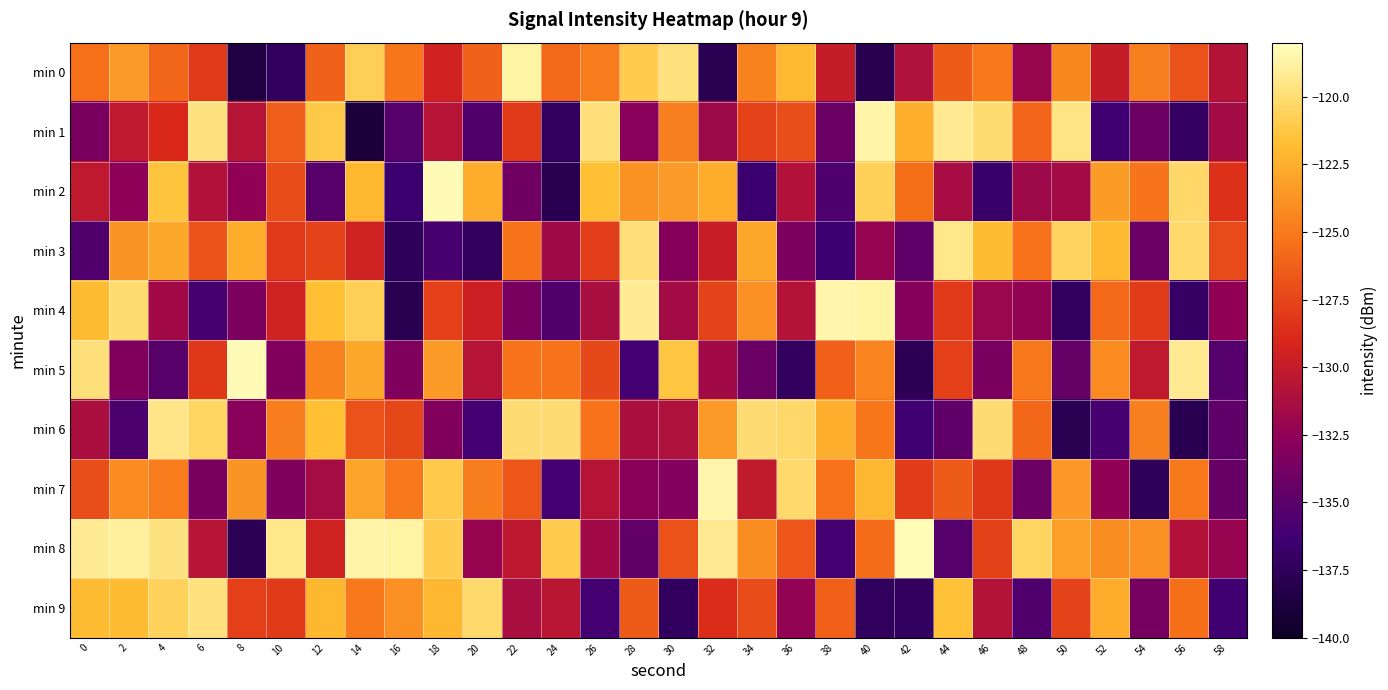

What is the greatest value displayed?

-118.2